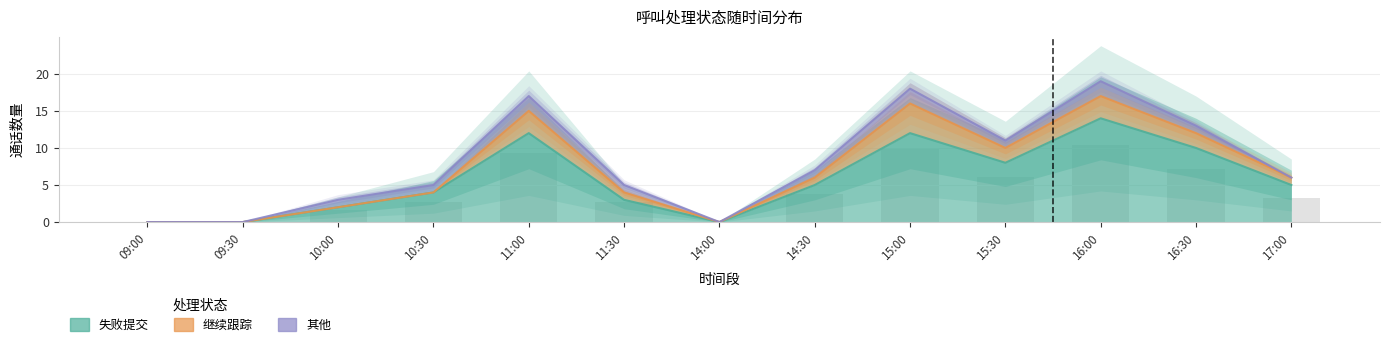

How many series are shown in this chart?

3